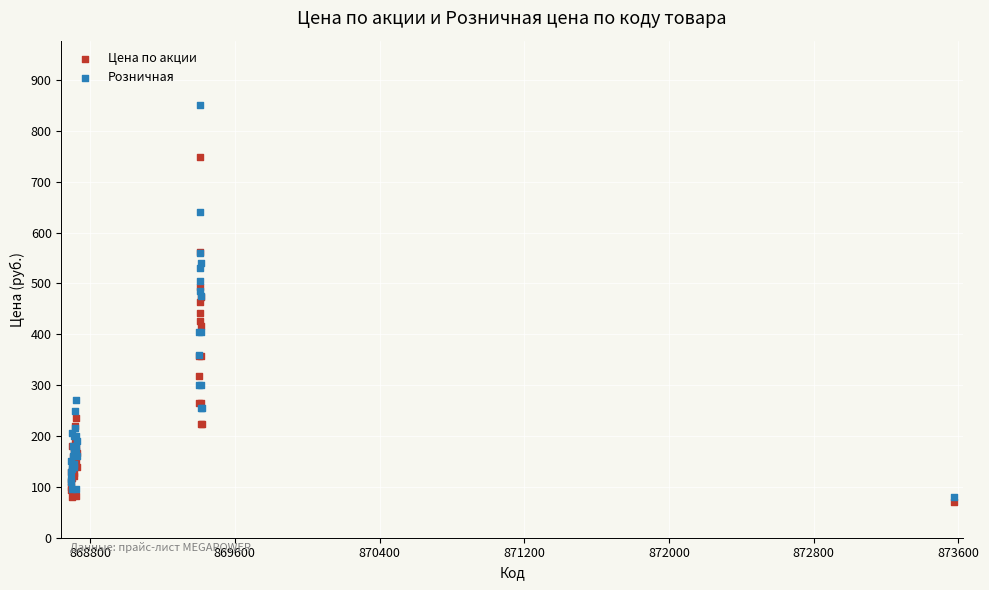

Which series has the widest spread of Y values?

Розничная